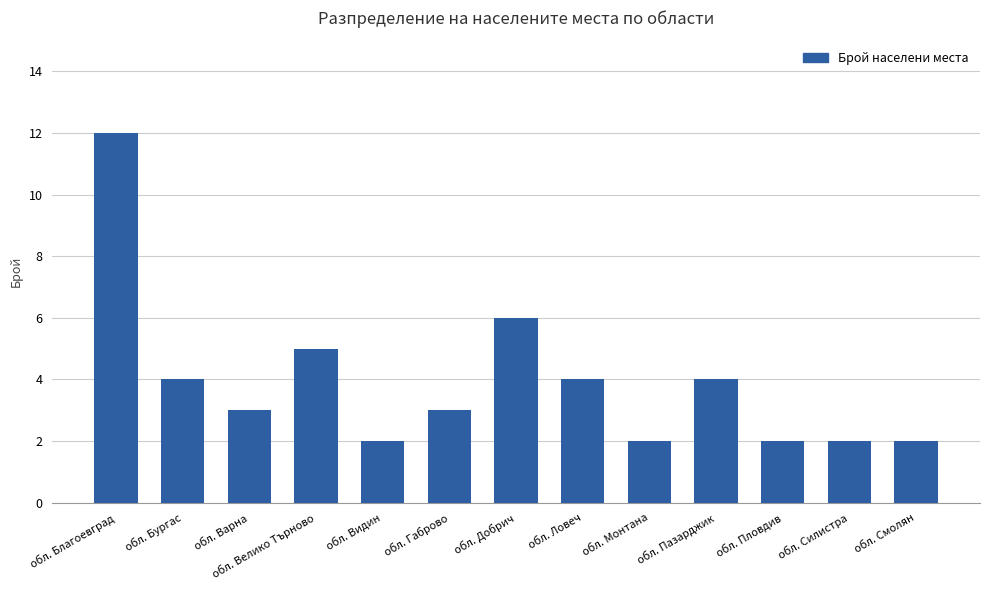

Is it true that the value at обл. Смолян is 2?

True